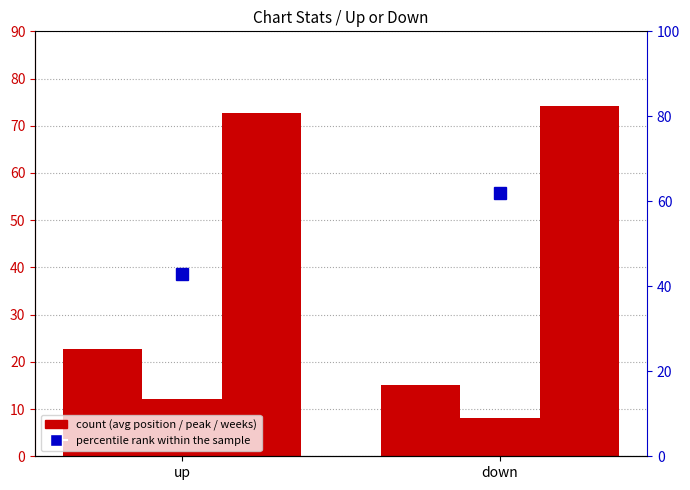

Is the value of percentile rank within the sample at up greater than the value of avg position at up?

Yes